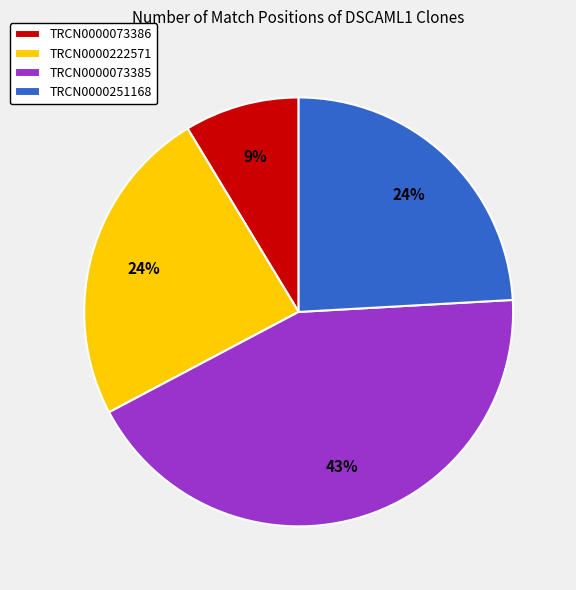

Is TRCN0000073385 the majority of the pie?

No